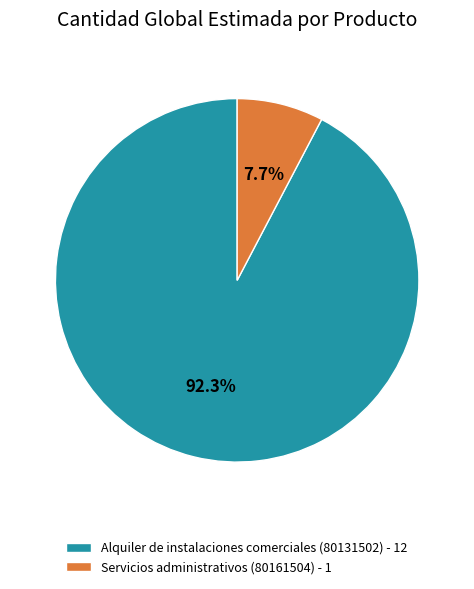

Which slice is the largest?

Alquiler de instalaciones comerciales (80131502)